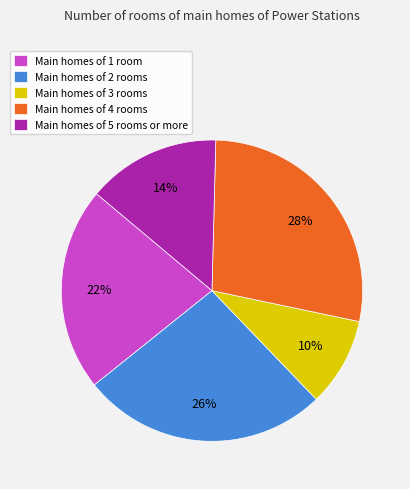

Combined, do Main homes of 3 rooms and Main homes of 2 rooms account for over 50%?

No